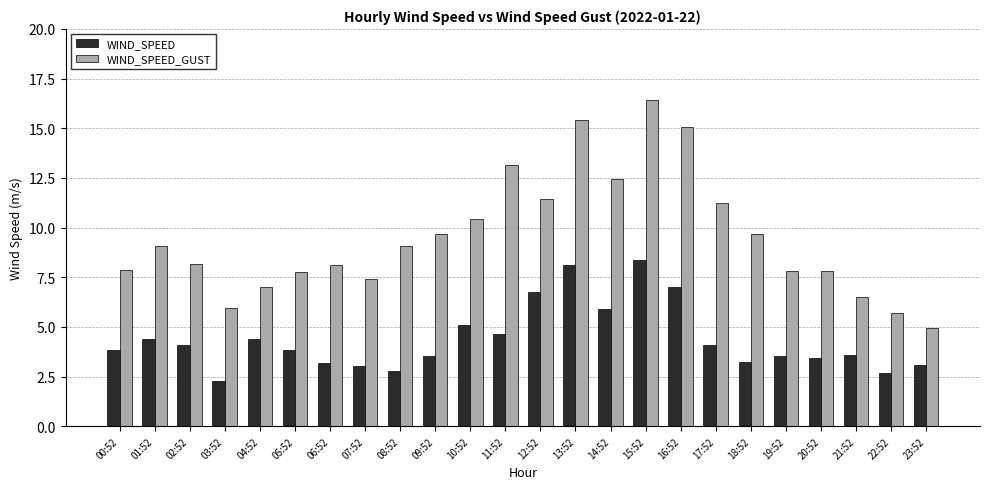

What are all the series names shown in the legend?

WIND_SPEED, WIND_SPEED_GUST